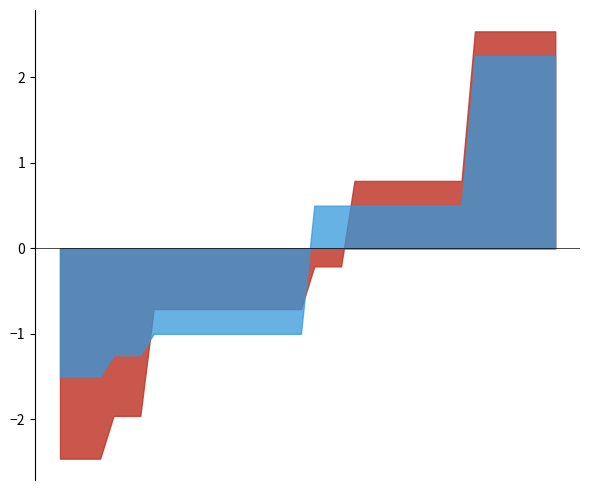

Which series has the largest total across all categories?

Ohio 100 Barge (2024-06-14)